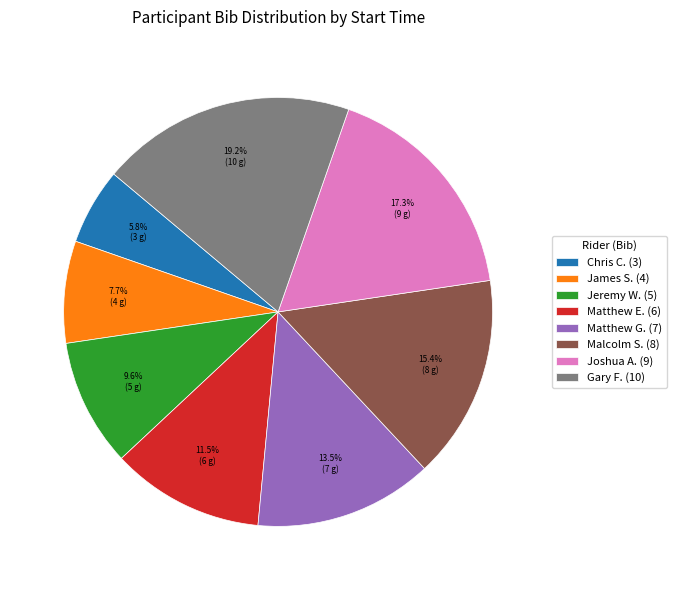

Rank the categories by value from highest to lowest.

Gary F. (10), Joshua A. (9), Malcolm S. (8), Matthew G. (7), Matthew E. (6), Jeremy W. (5), James S. (4), Chris C. (3)